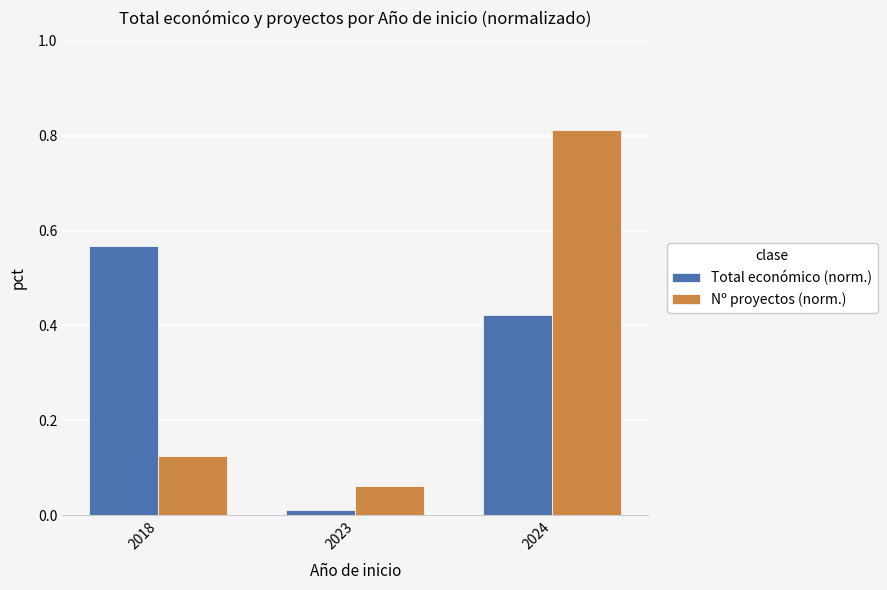

Rank the categories by Total económico (norm.) value from highest to lowest.

2018, 2024, 2023